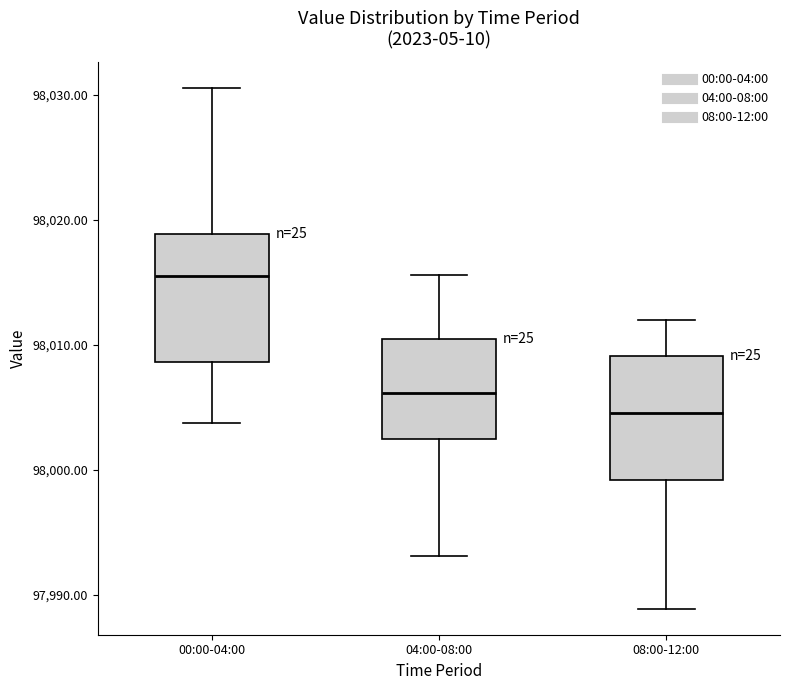

Reading left to right, transcribe this box plot: for each box, give where its median line is, the range the box spans, and where its two whiskers end, as read against the y-axis. The values are not printed on the chart, so give them approximately, as read against the axis.

00:00-04:00: median 98016, box 98009 to 98019, whiskers 98004 to 98031
04:00-08:00: median 98006, box 98002 to 98011, whiskers 97993 to 98016
08:00-12:00: median 98005, box 97999 to 98009, whiskers 97989 to 98012